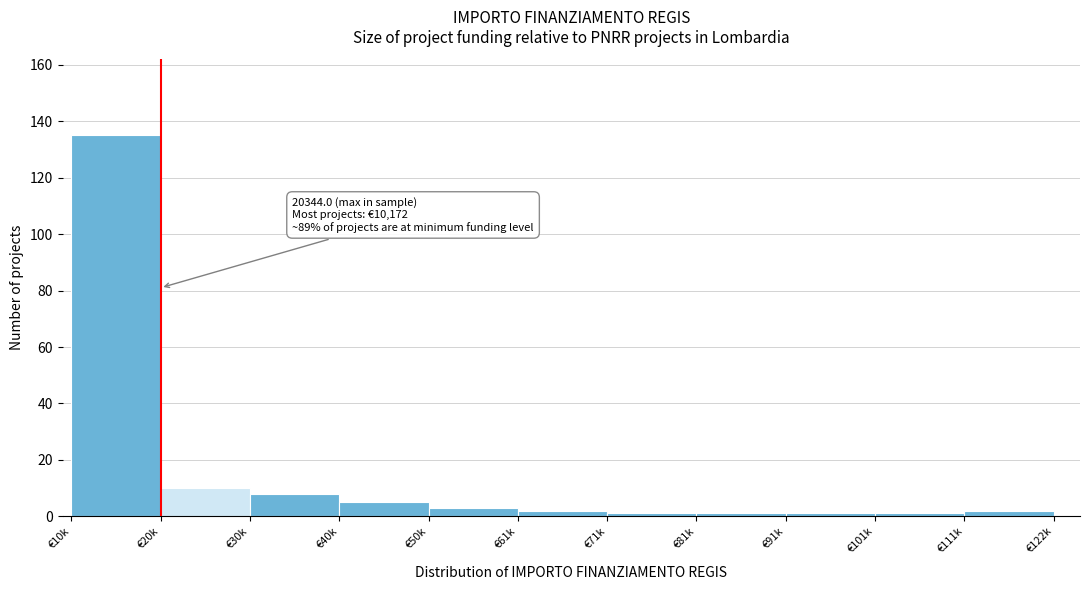

Reading left to right, transcribe all the data shown in this chart.

€10k=135	€20k=10	€30k=8	€40k=5	€50k=3	€61k=2	€71k=1	€81k=1	€91k=1	€101k=1	€111k=2